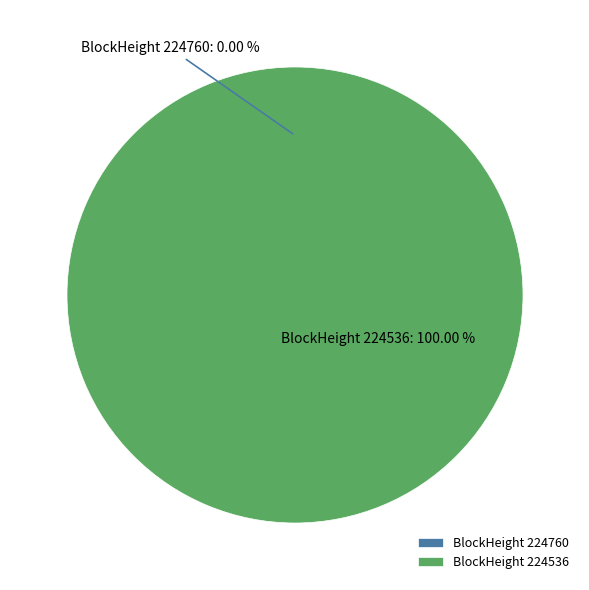

Does 224536 represent more than half of the total?

Yes